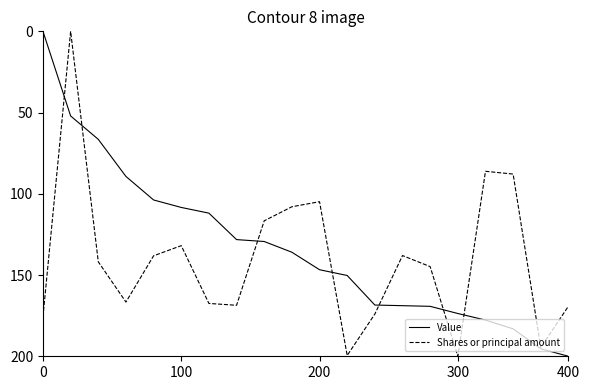

What is the maximum value for Value?

200.0